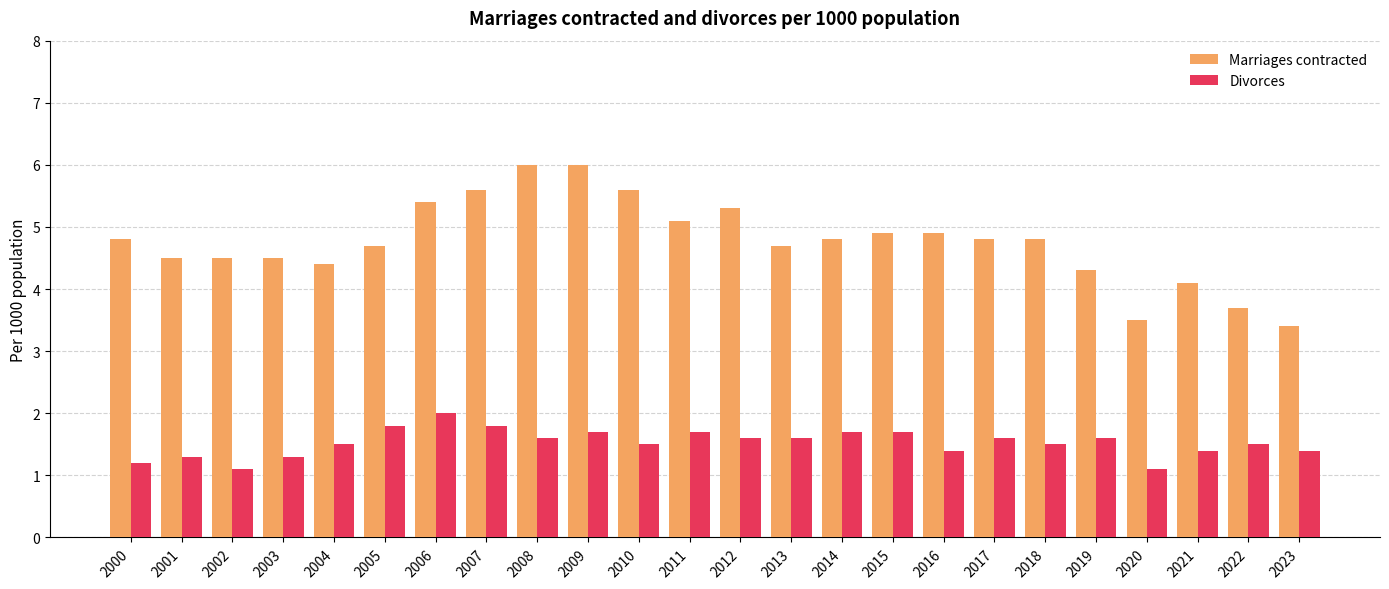

At 2002, list the series in order from largest to smallest.

Marriages contracted, Divorces